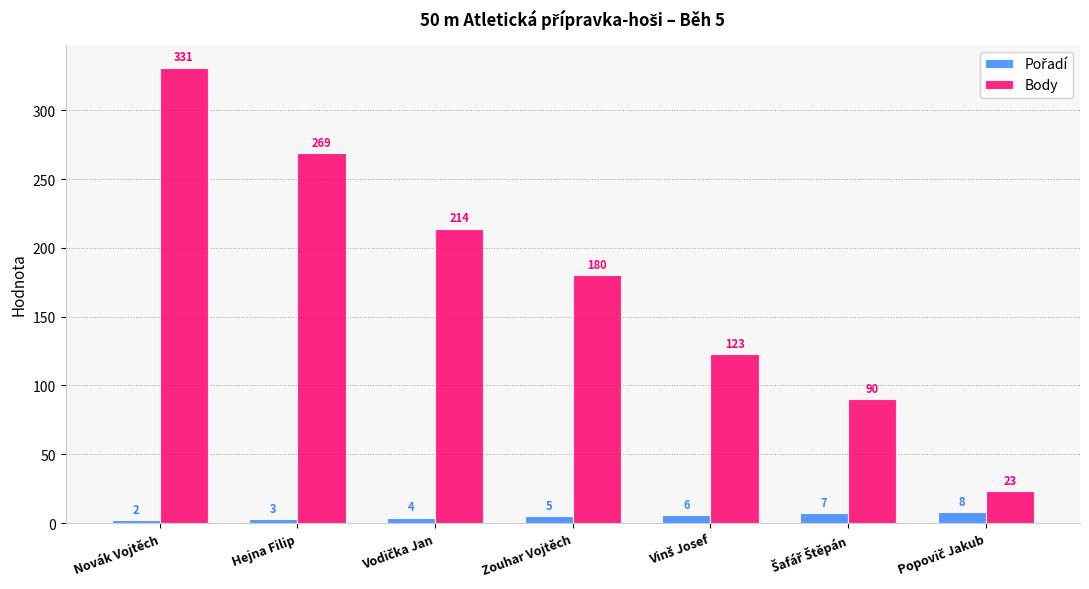

At which label is Body closest to 177?

Zouhar Vojtěch